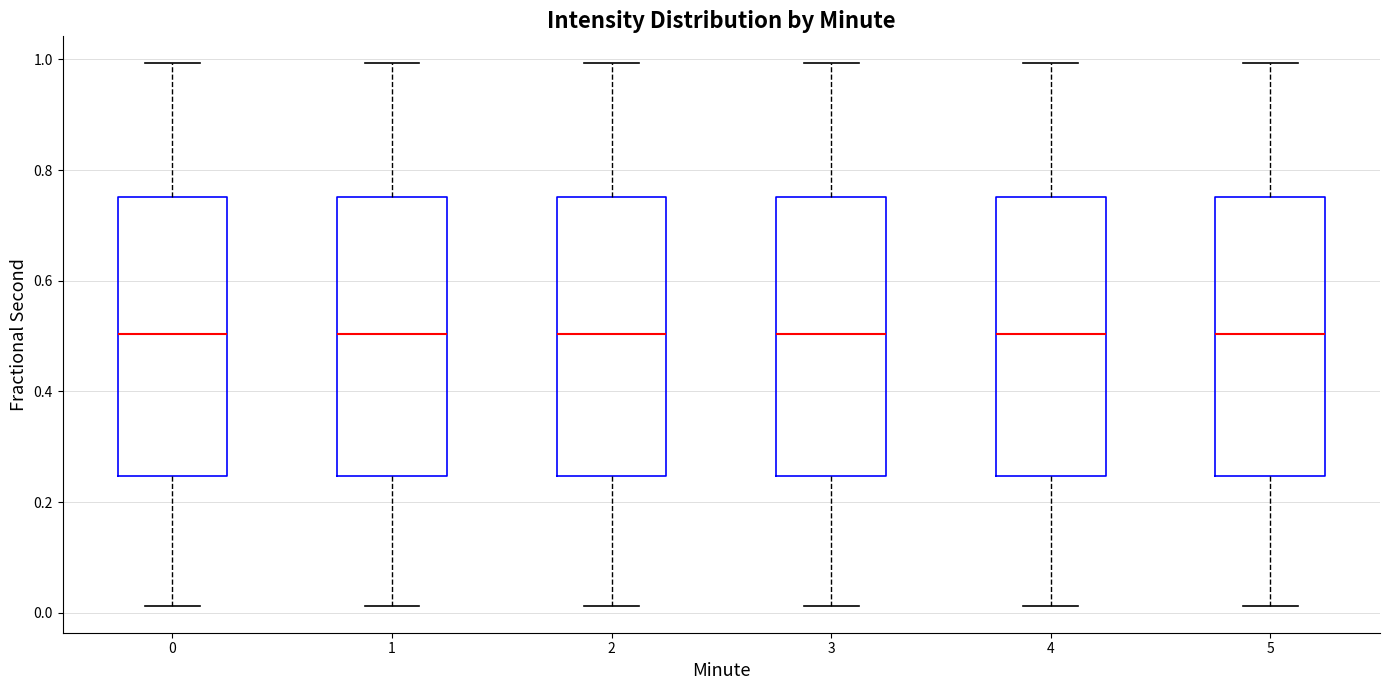

Reading left to right, transcribe this box plot: for each box, give where its median line is, the range the box spans, and where its two whiskers end, as read against the y-axis. The values are not printed on the chart, so give them approximately, as read against the axis.

0: median 0.50, box 0.24 to 0.76, whiskers 0.02 to 1.00
1: median 0.50, box 0.24 to 0.76, whiskers 0.02 to 1.00
2: median 0.50, box 0.24 to 0.76, whiskers 0.02 to 1.00
3: median 0.50, box 0.24 to 0.76, whiskers 0.02 to 1.00
4: median 0.50, box 0.24 to 0.76, whiskers 0.02 to 1.00
5: median 0.50, box 0.24 to 0.76, whiskers 0.02 to 1.00